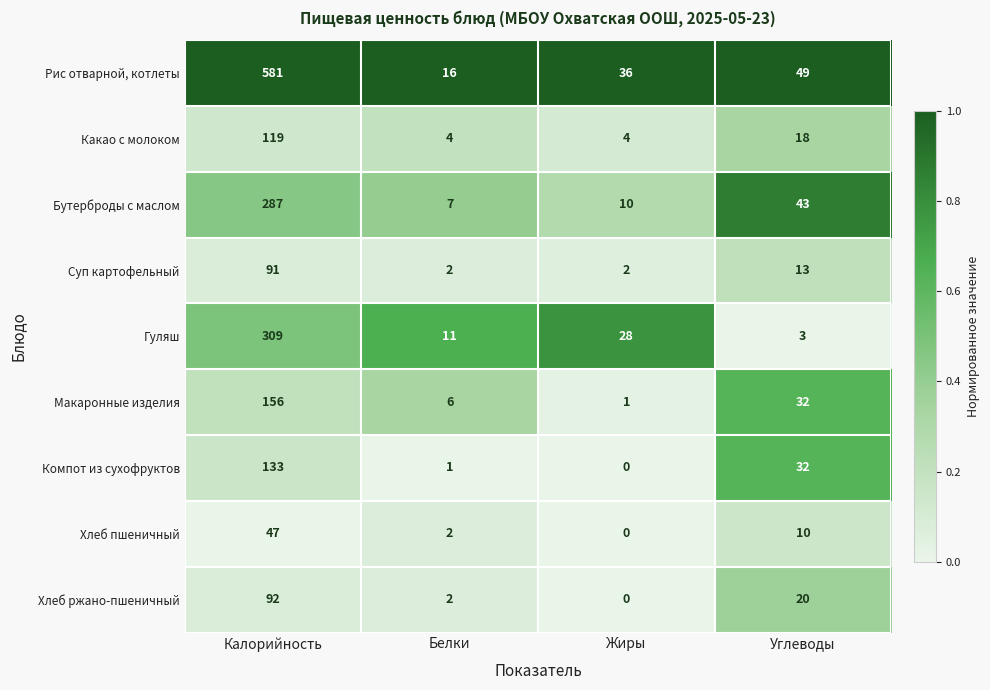

The Рис отварной, котлеты series shows 49 at Углеводы. True or false?

True